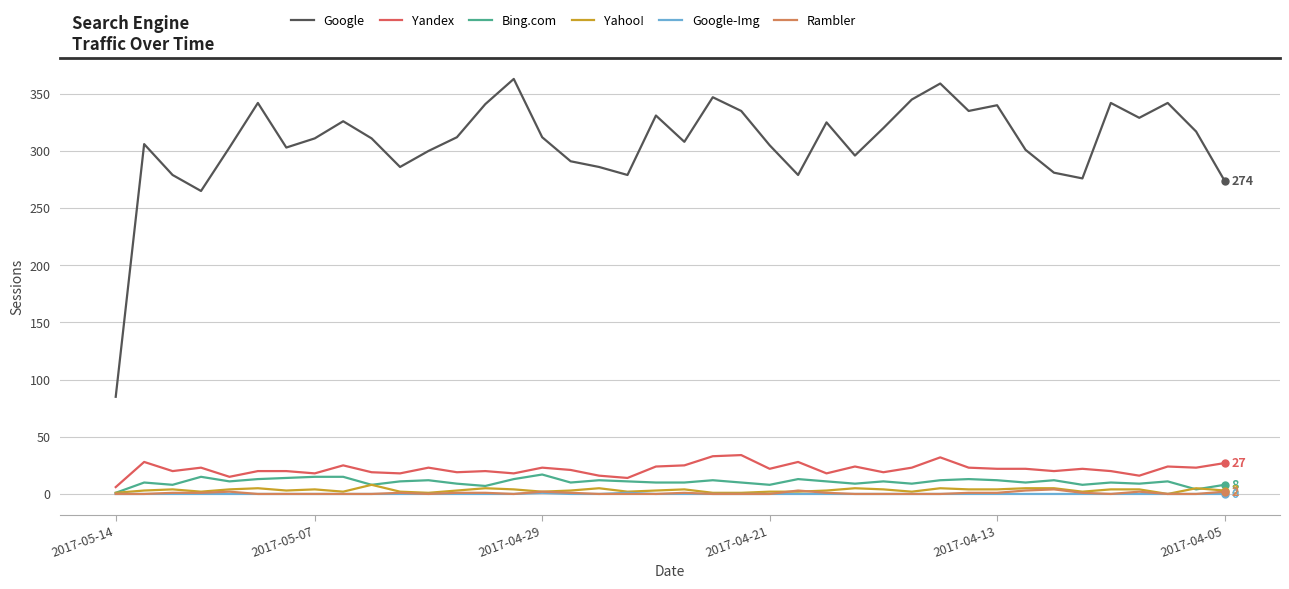

Which series has the widest spread of values?

Google